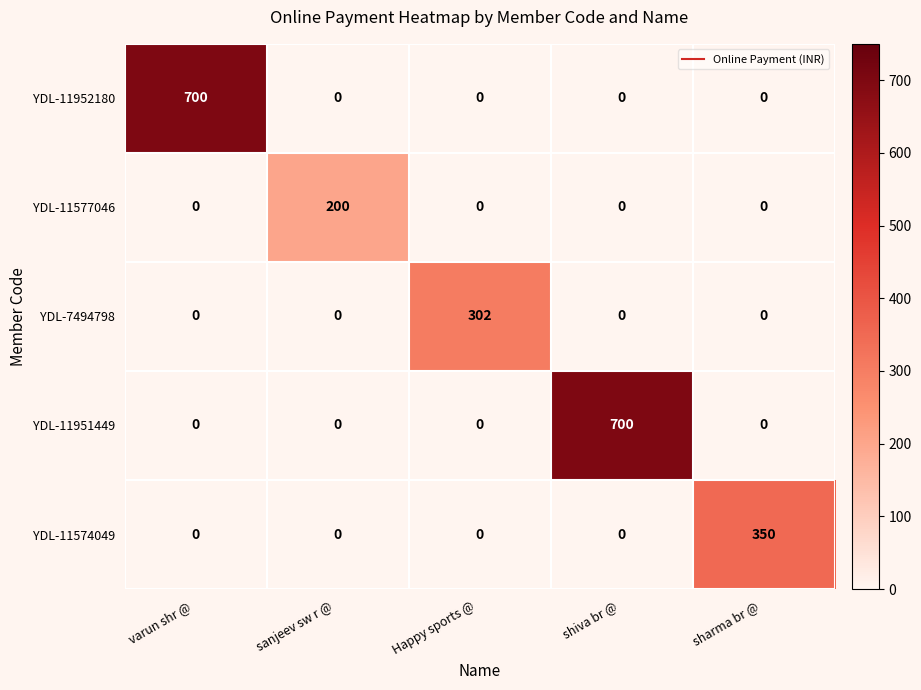

Reading left to right, transcribe all the data shown in this chart.

YDL-11952180: 700	0	0	0	0
YDL-11577046: 0	200	0	0	0
YDL-7494798: 0	0	302	0	0
YDL-11951449: 0	0	0	700	0
YDL-11574049: 0	0	0	0	350